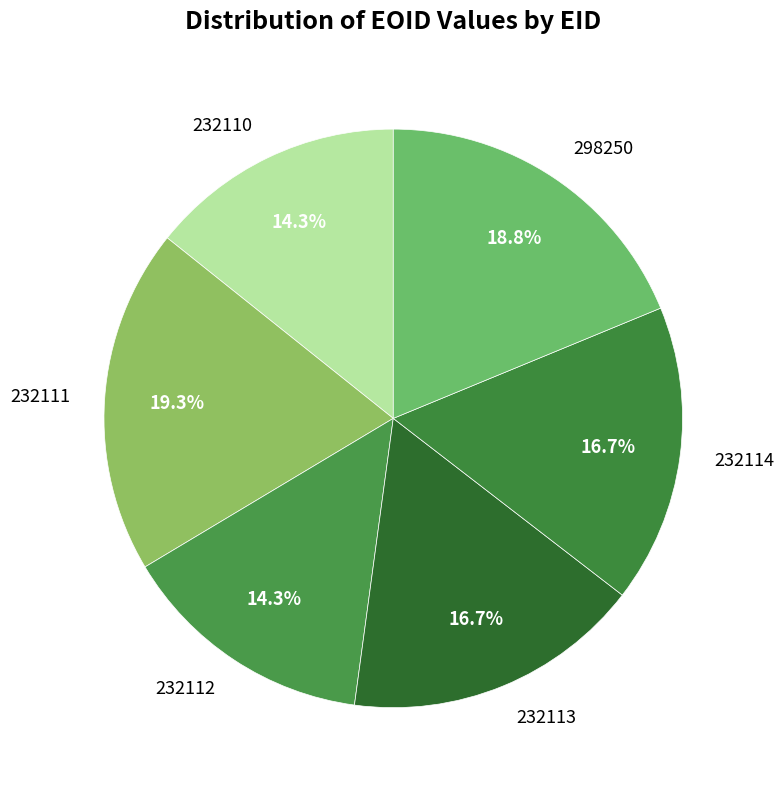

How many segments does this pie chart have?

6